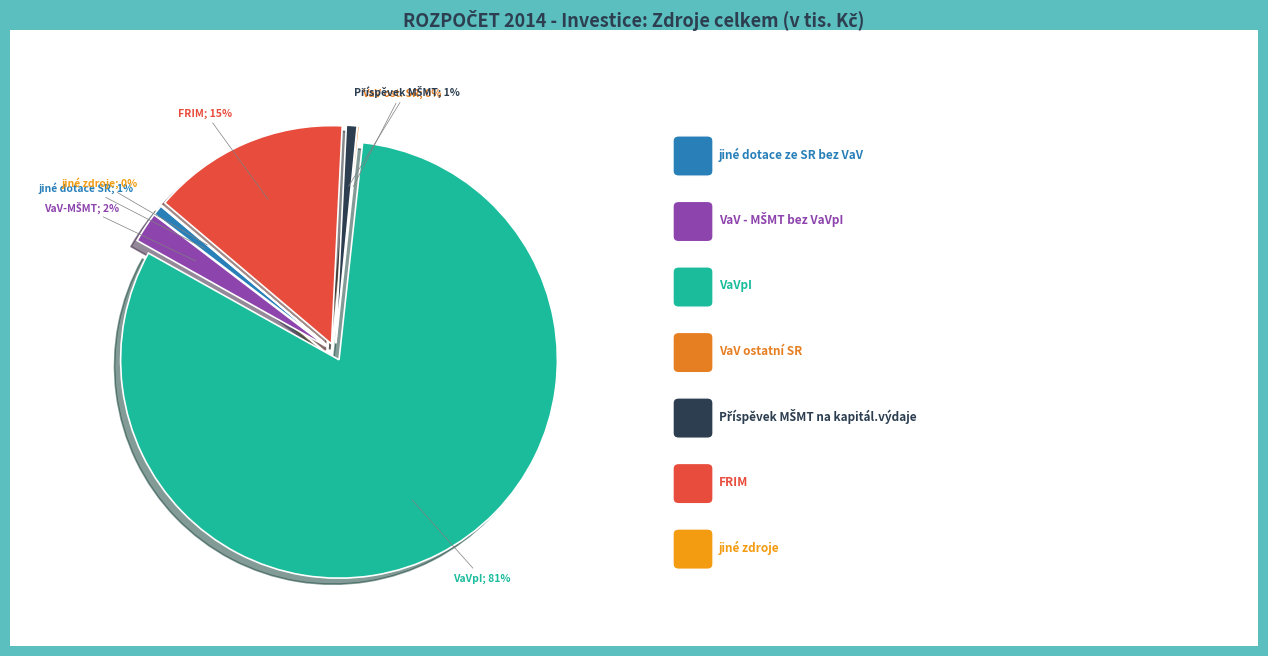

The VaVpI slice represents 73% of the pie. True or false?

False